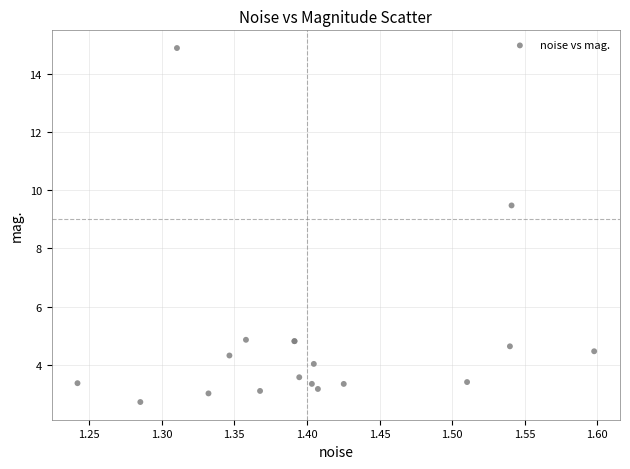

What Y value in the scatter plot is closest to 8?

9.5